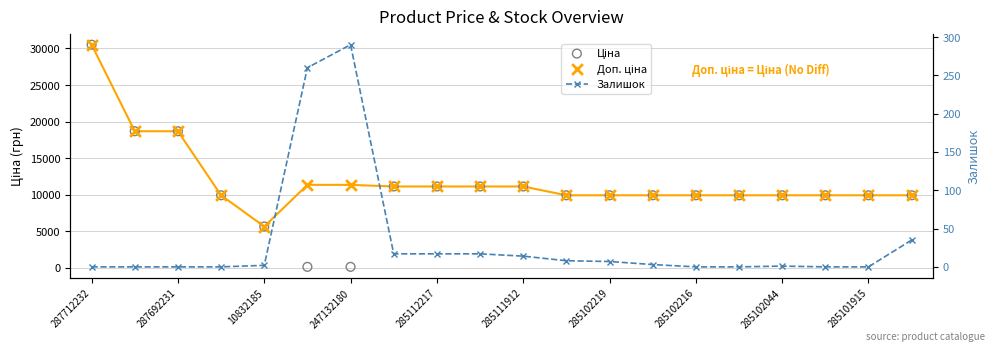

At how many categories does at least one series exceed 14989?

3